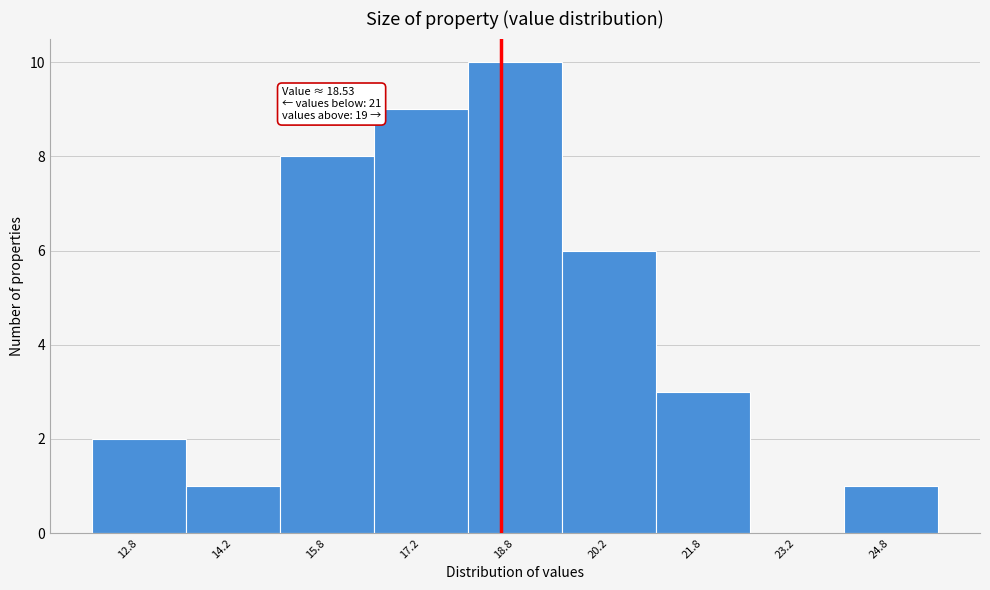

Over which range of the x-axis is the bar tallest?

18.0 to 19.5